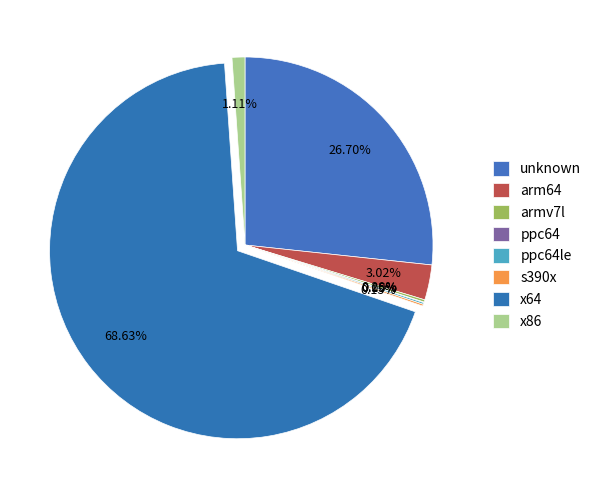

What is the smallest slice in the pie chart?

ppc64